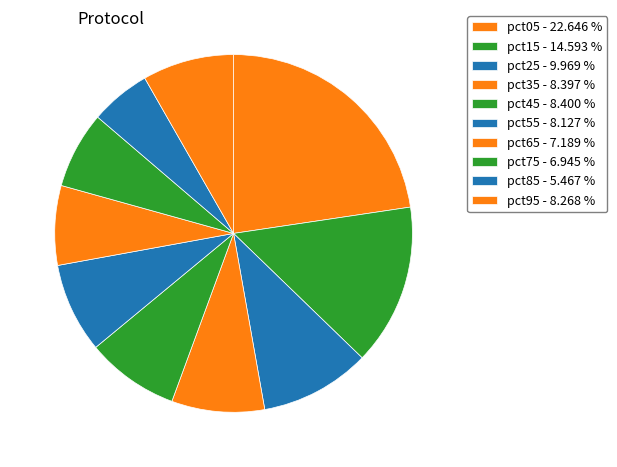

What is the total percentage of pct35 and pct65?

15.6%